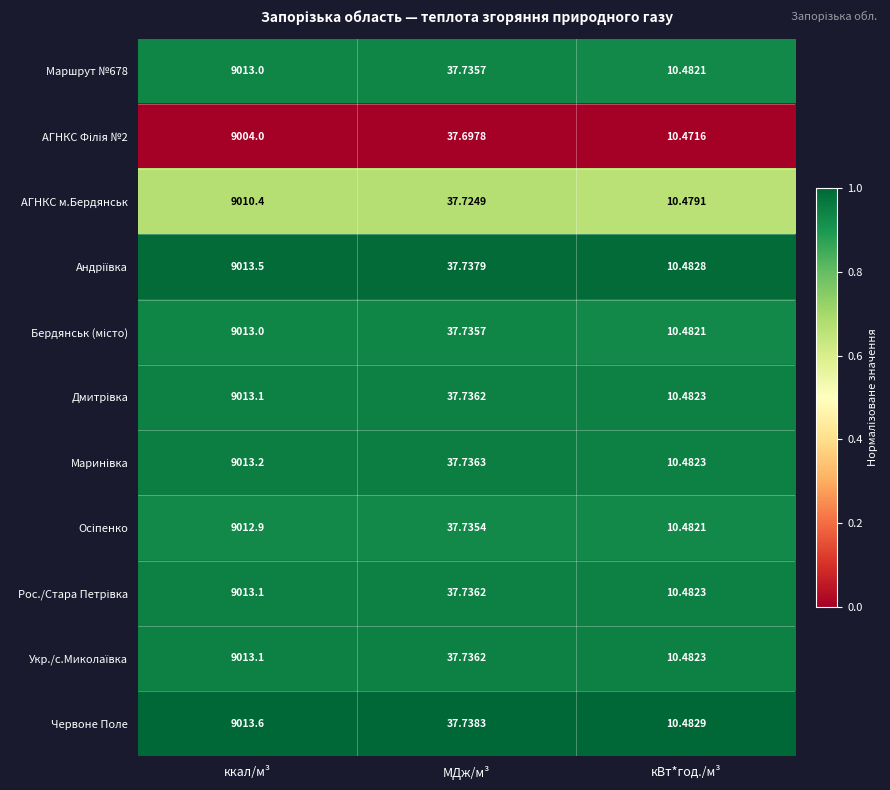

Which category has the highest value across all series?

ккал/м³